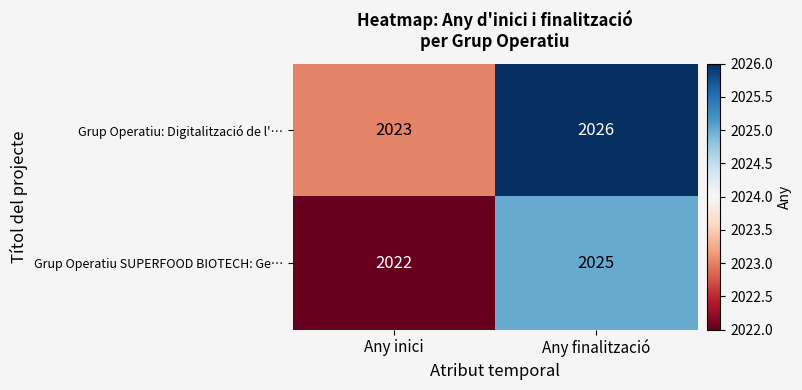

Is it true that Grup Operatiu: Digitalització de l'… equals 2969 at Any inici?

False